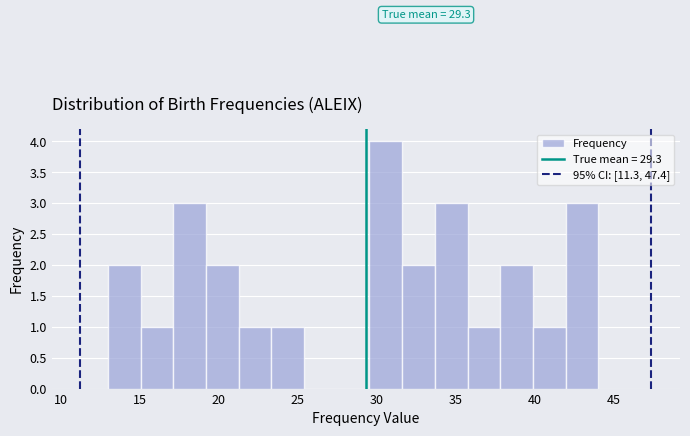

Over which range of the x-axis is the bar tallest?

29.5 to 31.5